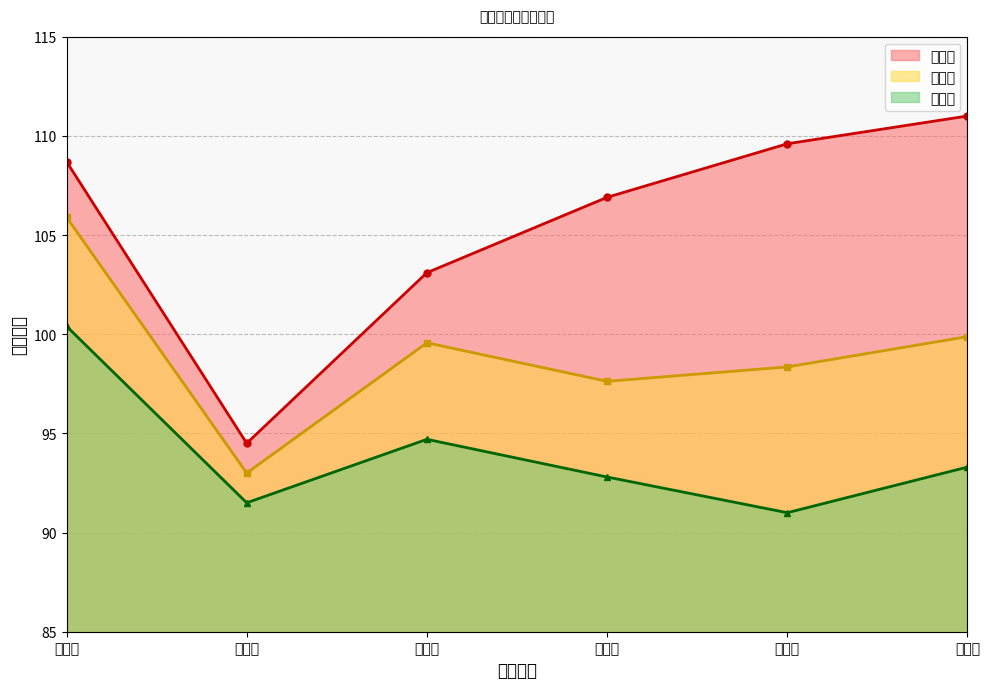

Is the value of 平均分 at 7 greater than the value of 最高分 at 3?

Yes